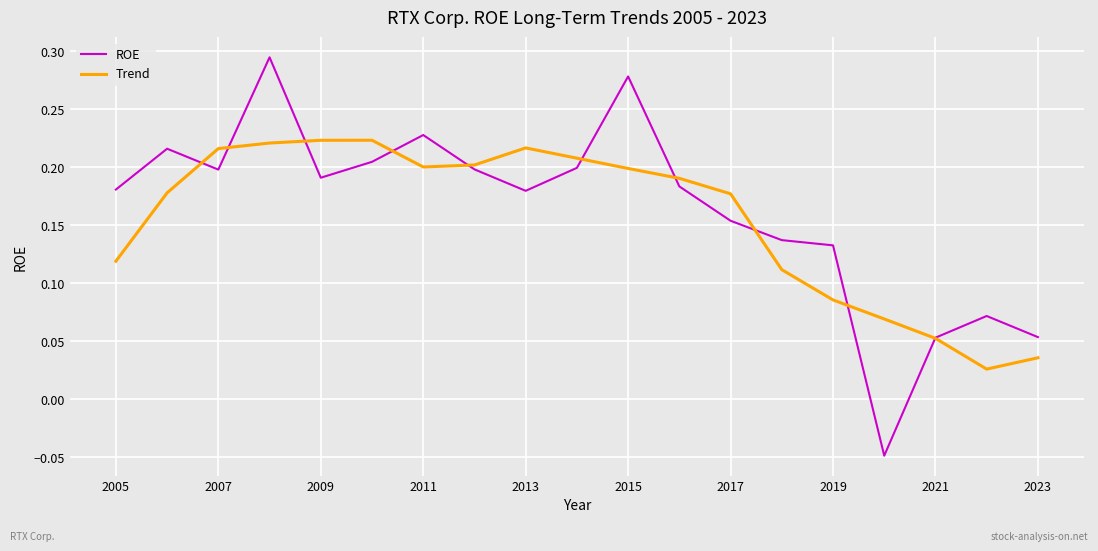

How many interior local peaks does the ROE series have?

5